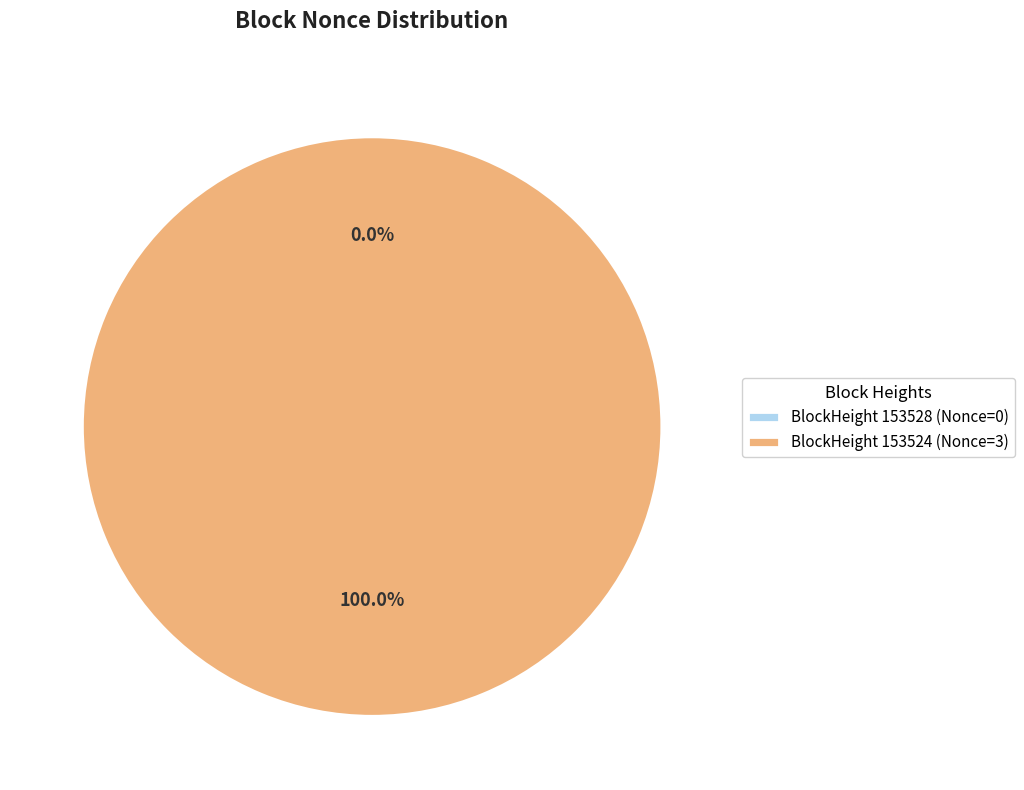

True or false: 153524 accounts for 86% of the total.

False